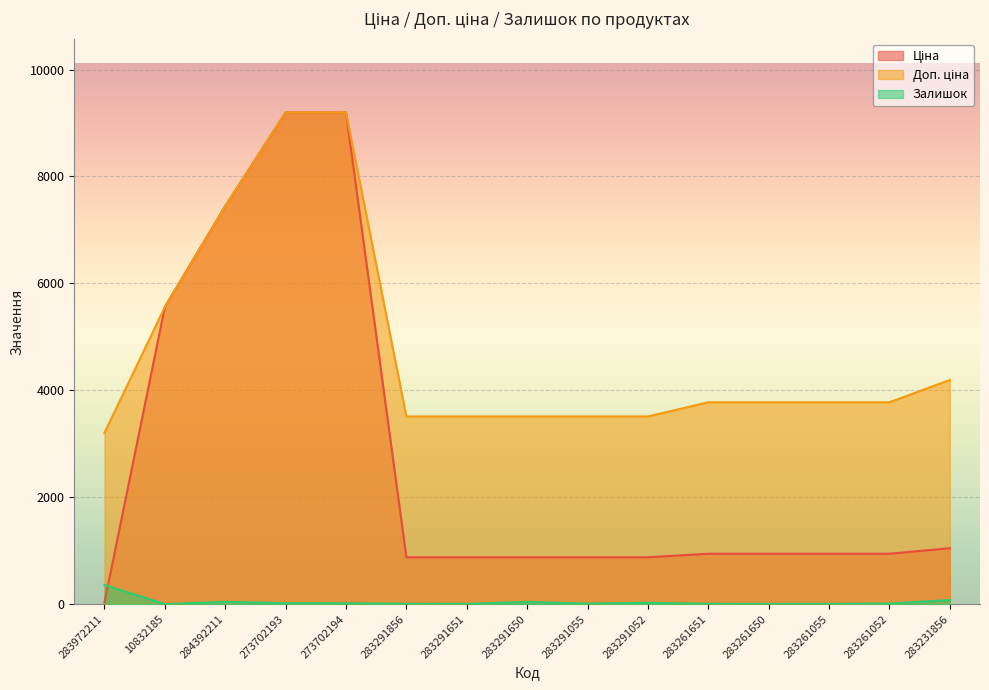

Reading left to right, what are all the values shown in this chart?

Ціна: 283972211=32.0	10832185=5560.3	284392211=7444.6	273702193=9196.3	273702194=9196.3	283291856=878.0	283291651=878.0	283291650=878.0	283291055=878.0	283291052=878.0	283261651=944.2	283261650=944.2	283261055=944.2	283261052=944.2	283231856=1048.4
Доп. ціна: 283972211=3205.0	10832185=5560.3	284392211=7444.6	273702193=9196.3	273702194=9196.3	283291856=3511.9	283291651=3511.9	283291650=3511.9	283291055=3511.9	283291052=3511.9	283261651=3777.0	283261650=3777.0	283261055=3777.0	283261052=3777.0	283231856=4193.5
Залишок: 283972211=360.0	10832185=3.0	284392211=44.0	273702193=20.0	273702194=18.0	283291856=9.0	283291651=7.0	283291650=43.0	283291055=12.0	283291052=27.0	283261651=9.0	283261650=6.0	283261055=7.0	283261052=13.0	283231856=78.0